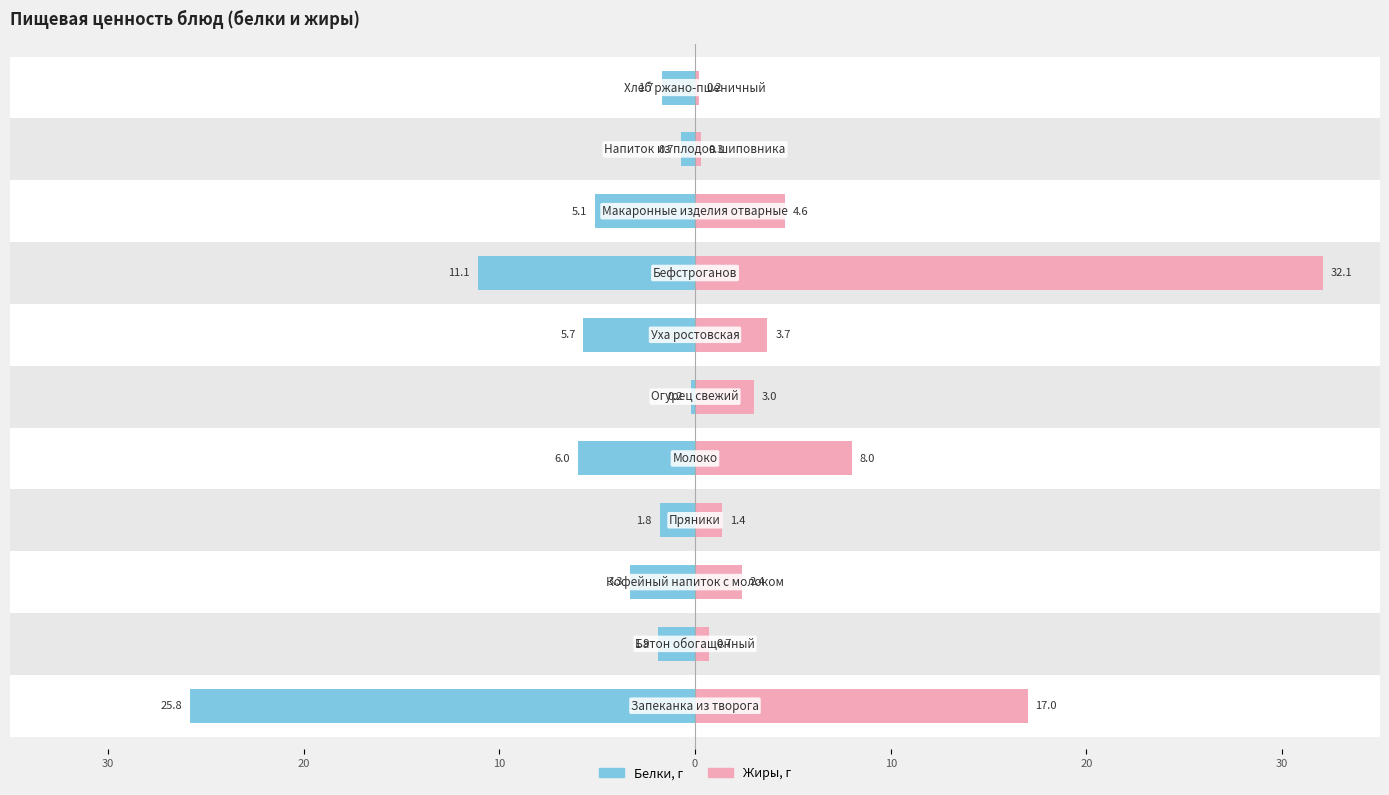

What is the difference between the second highest and minimum values in the Белки series?

10.9